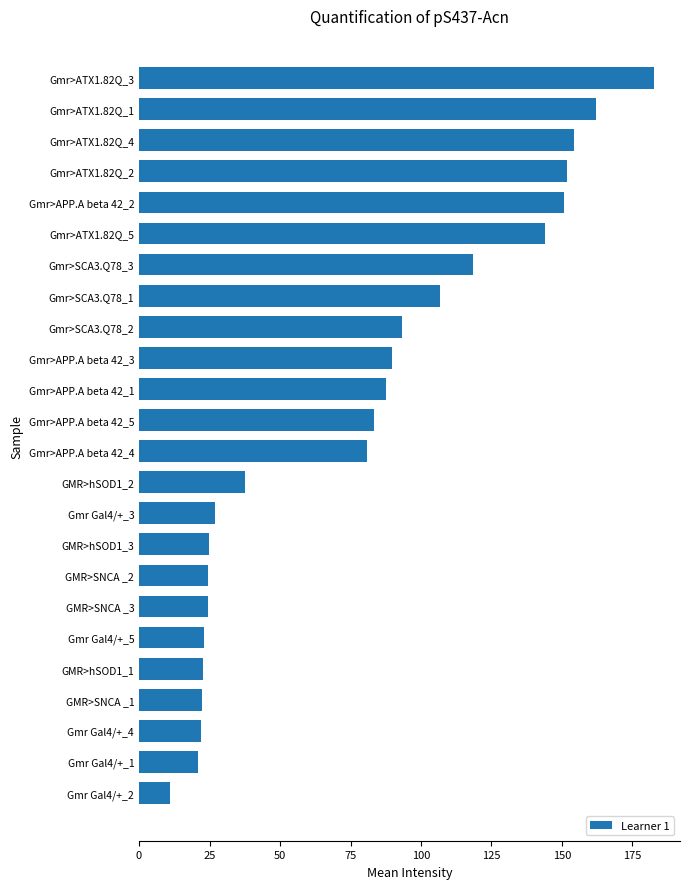

What is the approximate value at Gmr>APP.A beta 42_3?

89.7